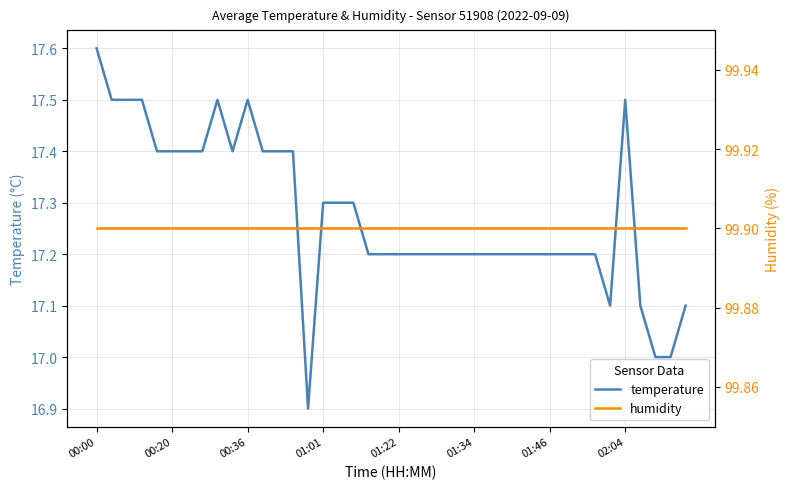

True or false: humidity and temperature cross at least once.

False